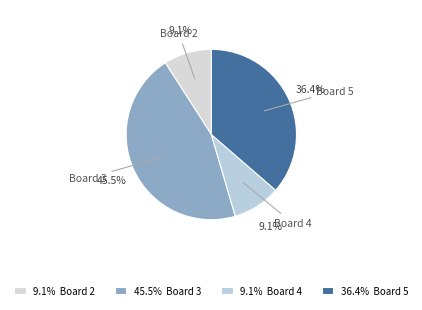

What percentage is the Board 2 slice, to the nearest percent?

9%